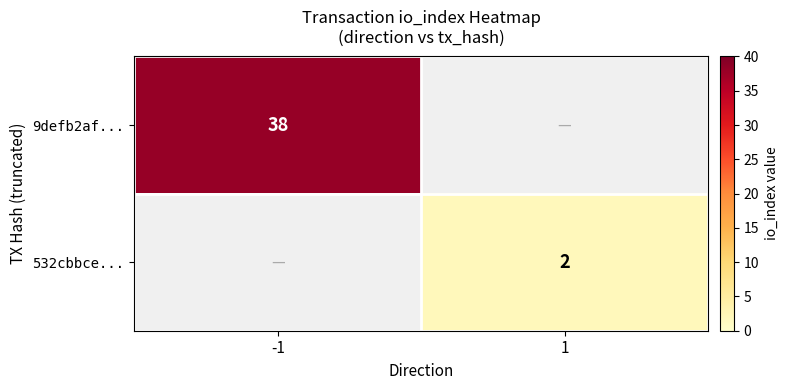

Count the number of categories in the chart.

2